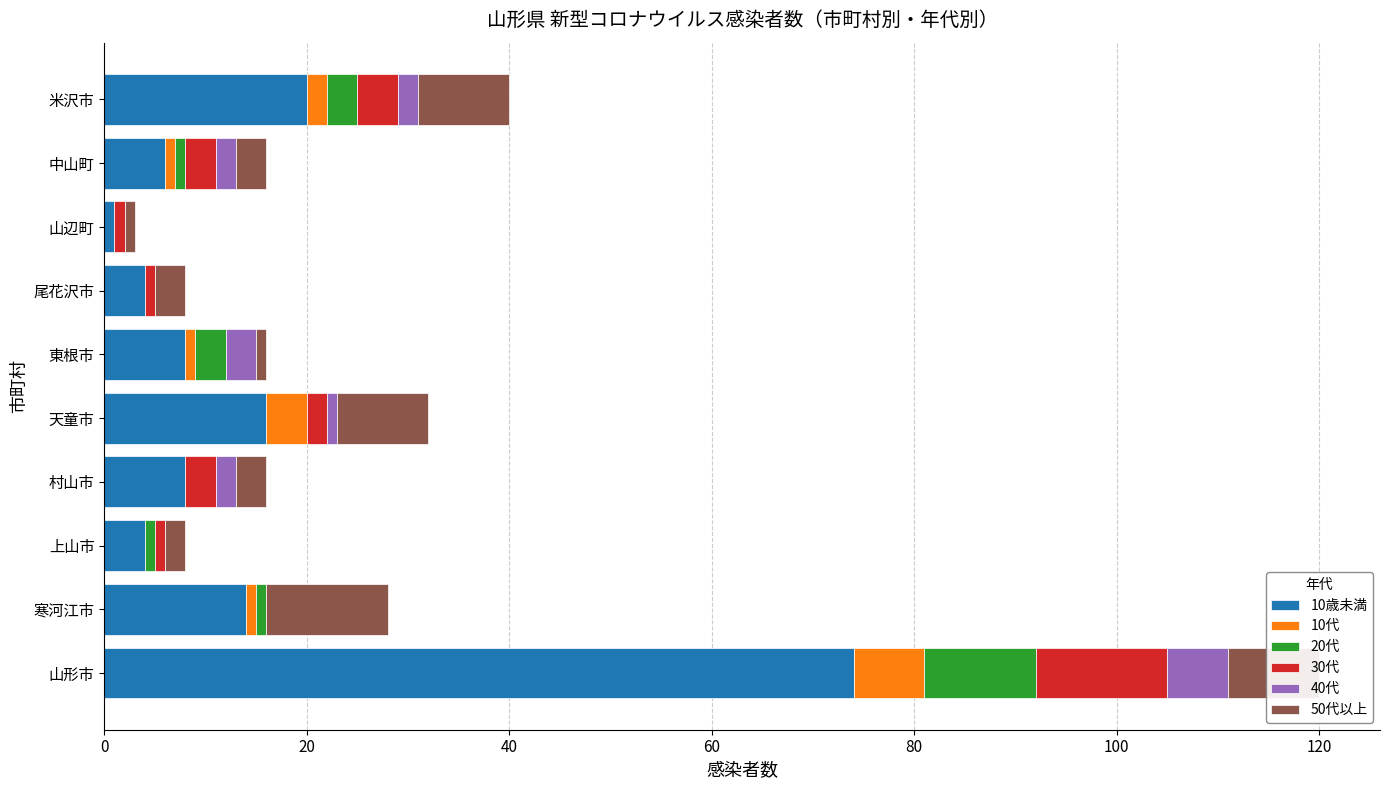

At which category is the sum across all series the highest?

山形市